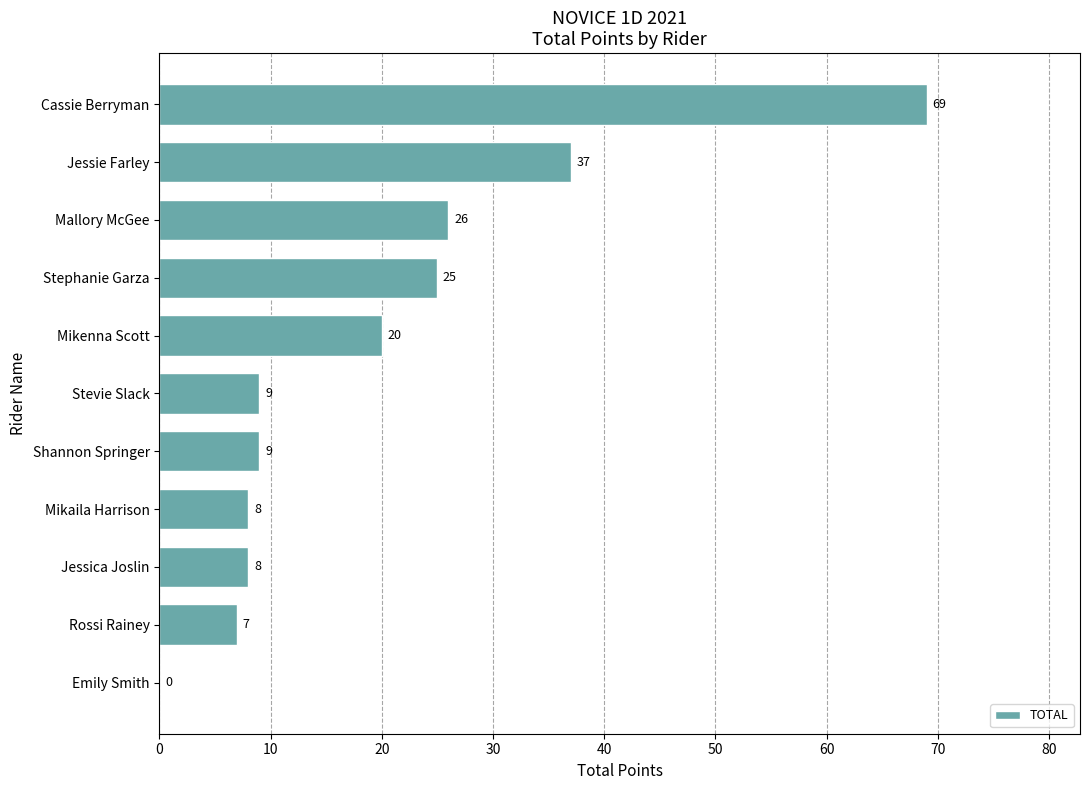

The chart shows a value of 20 at Mikenna Scott. True or false?

True